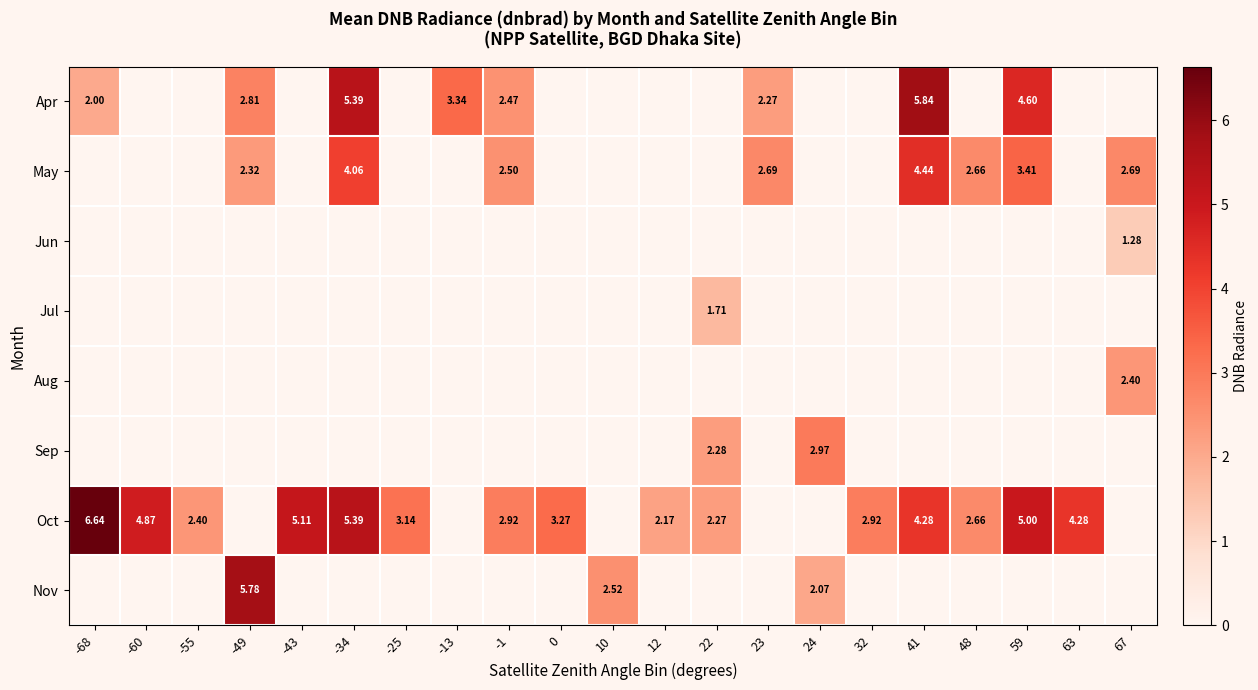

Which series changed the most between -1 and 41?

Apr